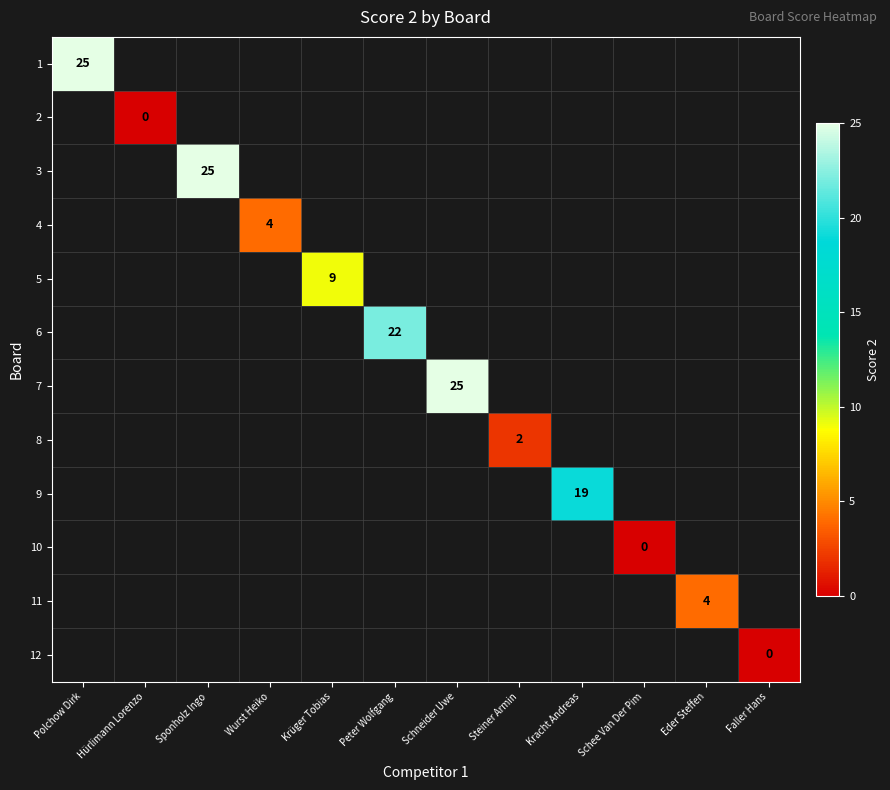

List the labels in order of 2 value, largest first.

Polchow Dirk, Hürlimann Lorenzo, Sponholz Ingo, Wurst Heiko, Krüger Tobias, Peter Wolfgang, Schneider Uwe, Steiner Armin, Kracht Andreas, Schee Van Der Pim, Eder Steffen, Faller Hans